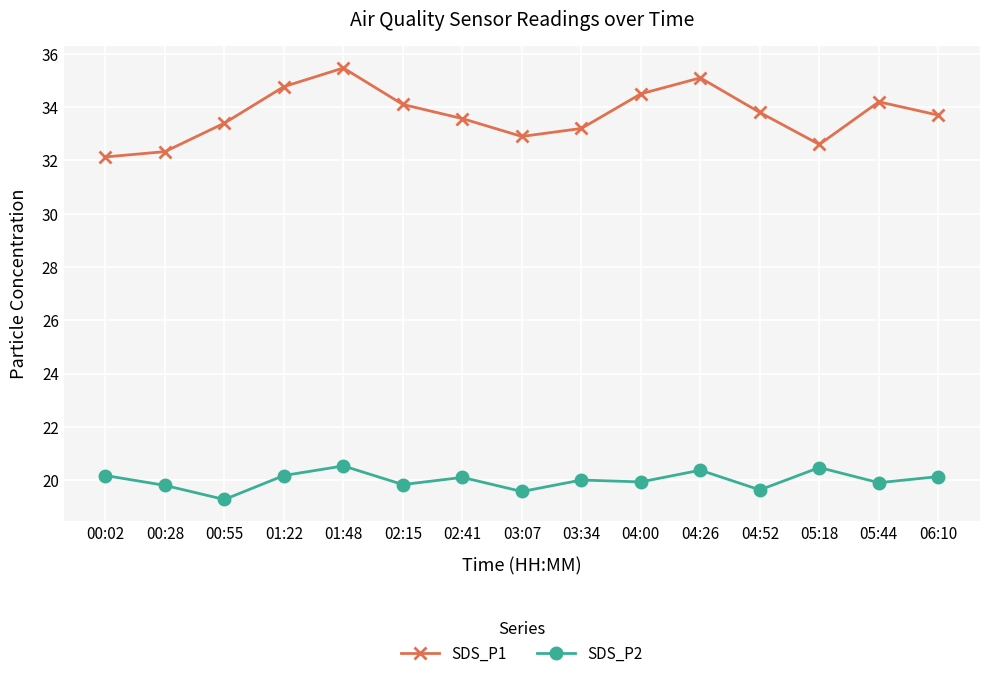

What is the maximum value shown in the chart?

35.5